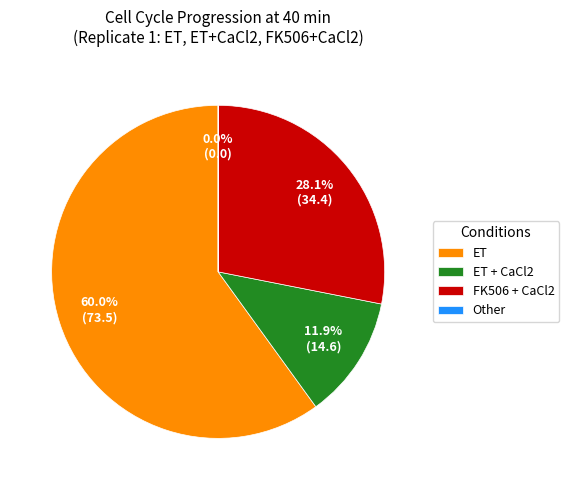

To the nearest percent, what is the average slice percentage?

25%